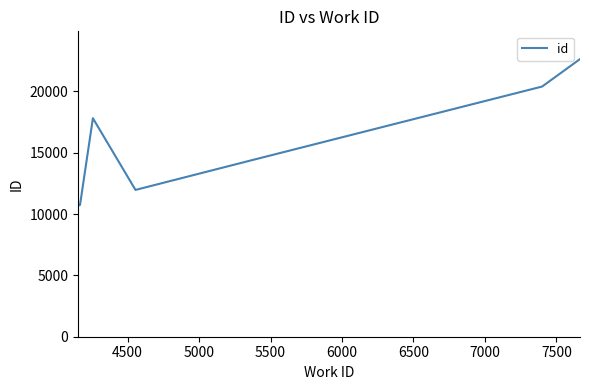

Does the chart display data point markers on the line(s)?

No